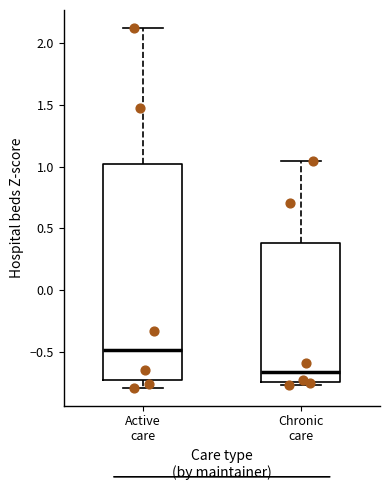

Which box has the highest median line?

Active care